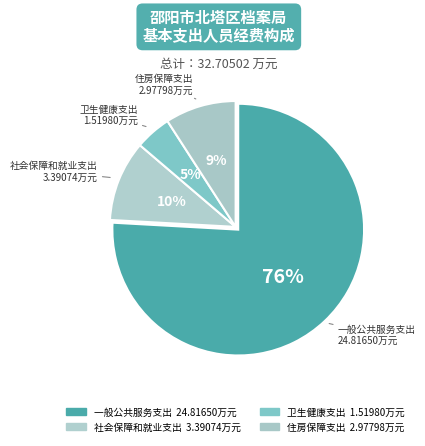

What percentage is the 住房保障支出 slice, to the nearest percent?

9%